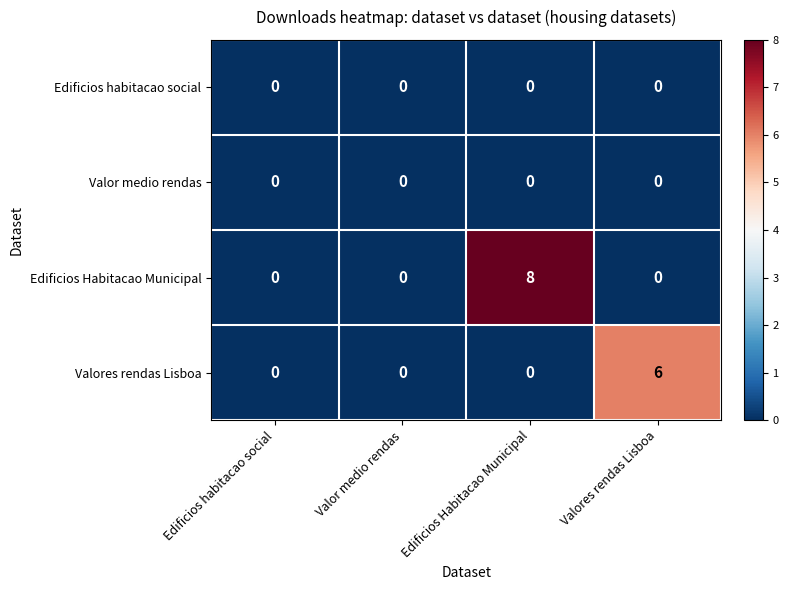

Is it true that Valores rendas Lisboa equals 10 at Valores rendas Lisboa?

False